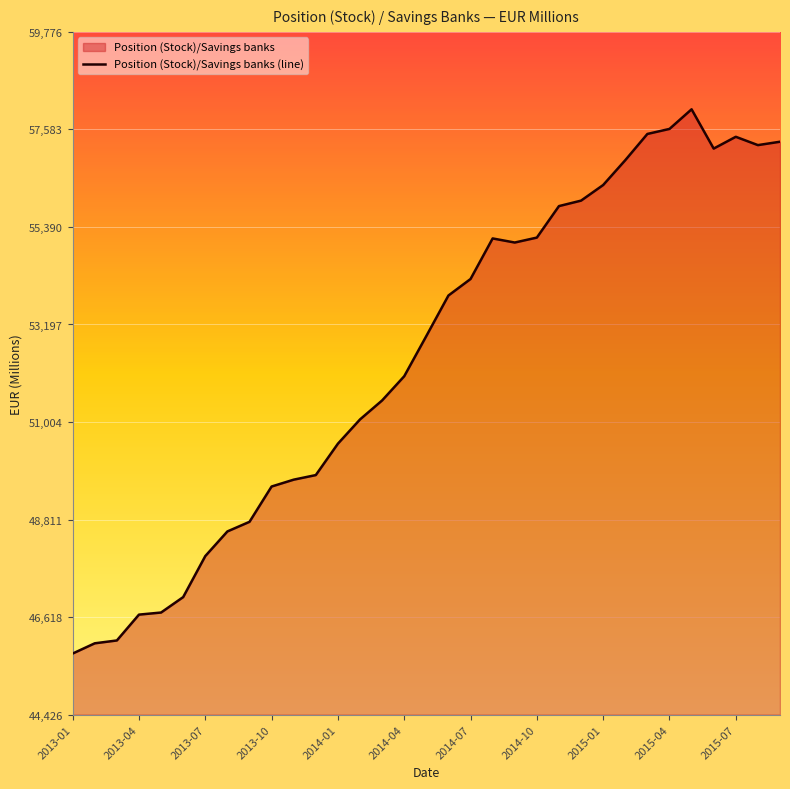

At which category does the data reach its first local peak?

19